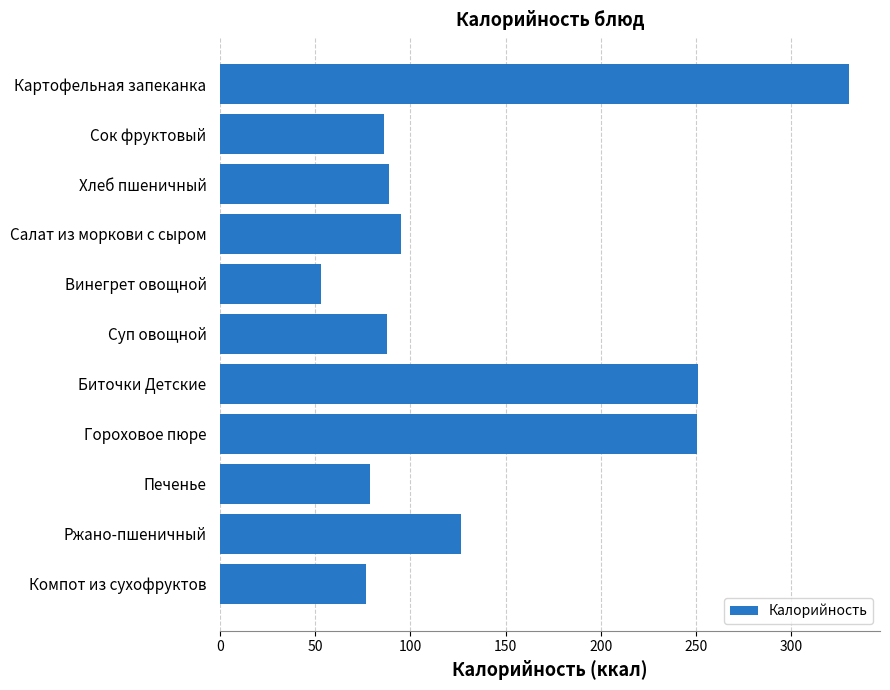

The value at Компот из сухофруктов is 76.8. True or false?

True